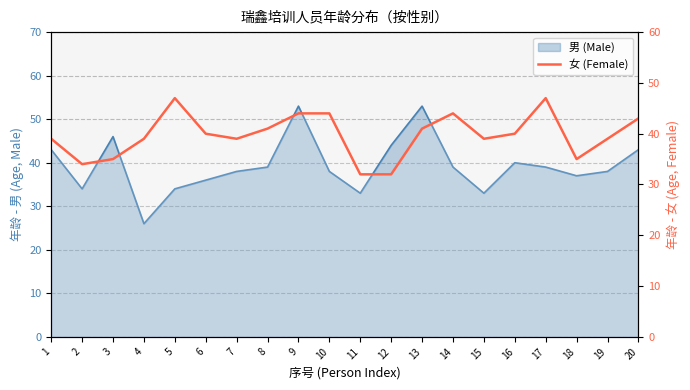

Does the chart have visible grid lines?

Yes